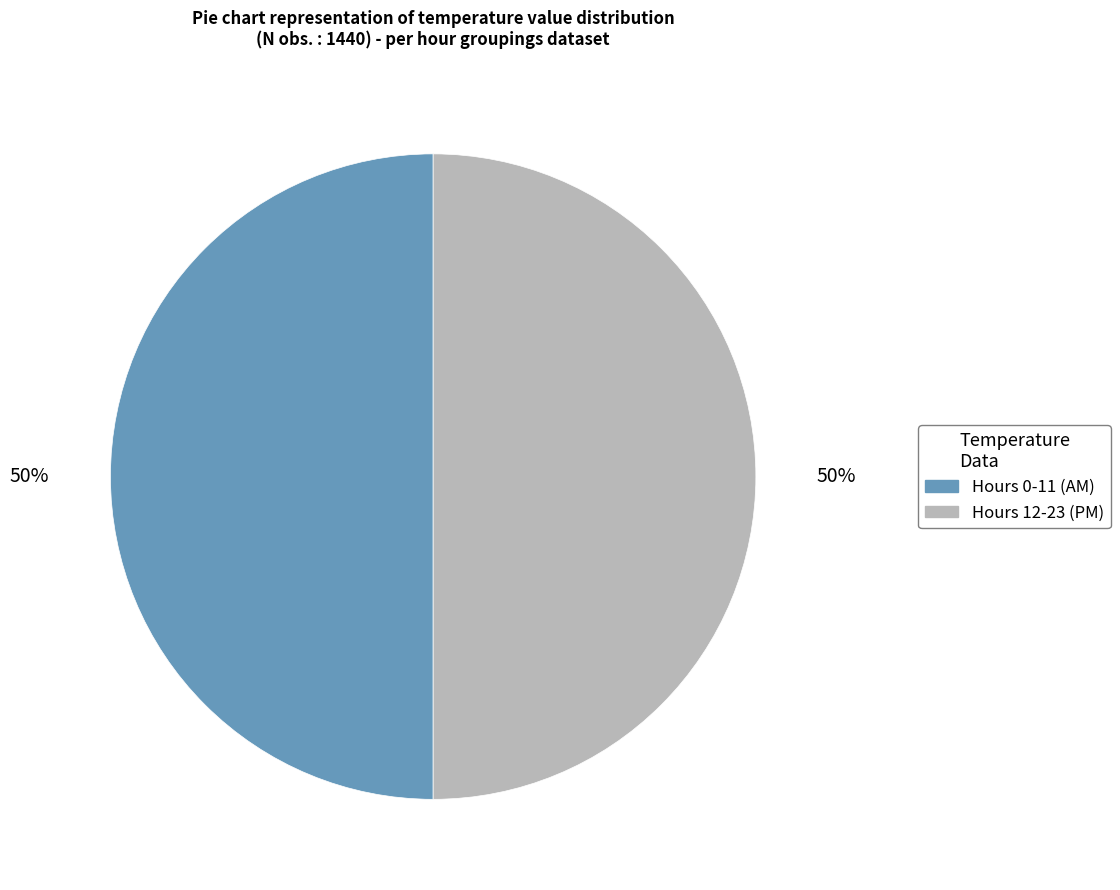

To the nearest percent, what is the average slice percentage?

50%